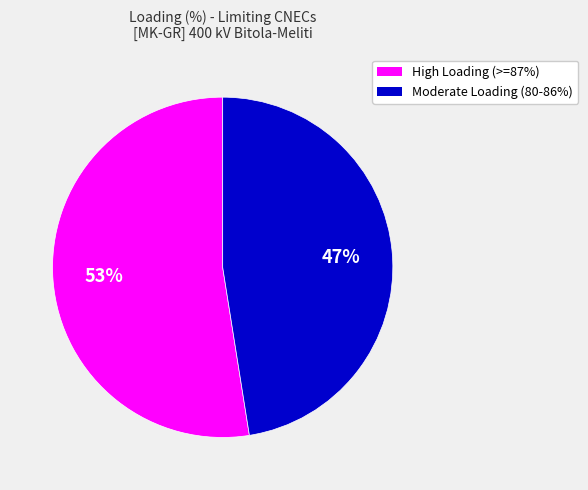

Does any single category account for the majority?

Yes